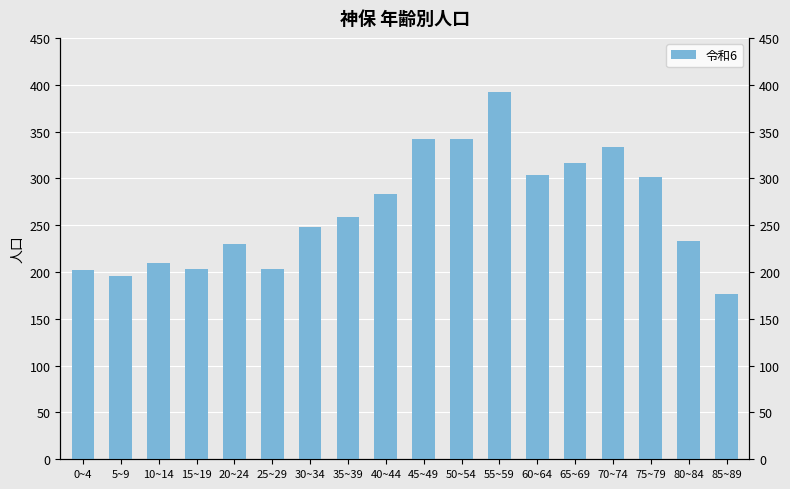

What is the minimum value shown in the chart?

177